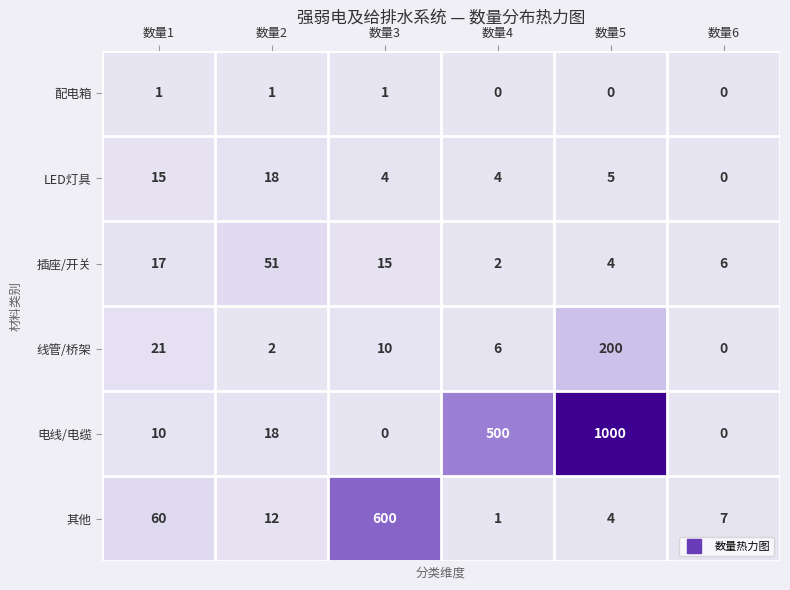

What is the difference between the second highest and minimum values in the 插座/开关 series?

15